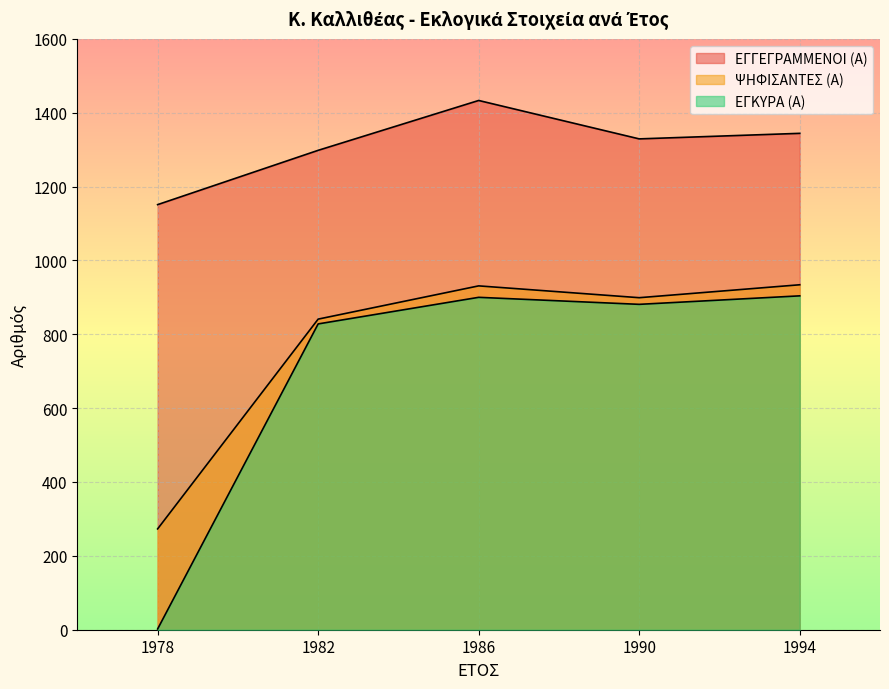

What is the value of the ΕΓΚΥΡΑ (Α) point at the 5th from the left?

904